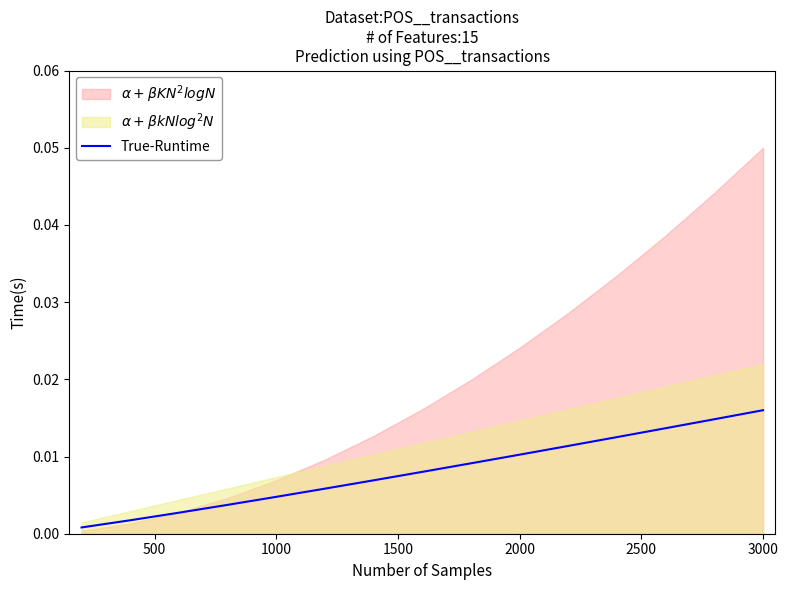

Which has a higher value, 1500 or 2500?

2500